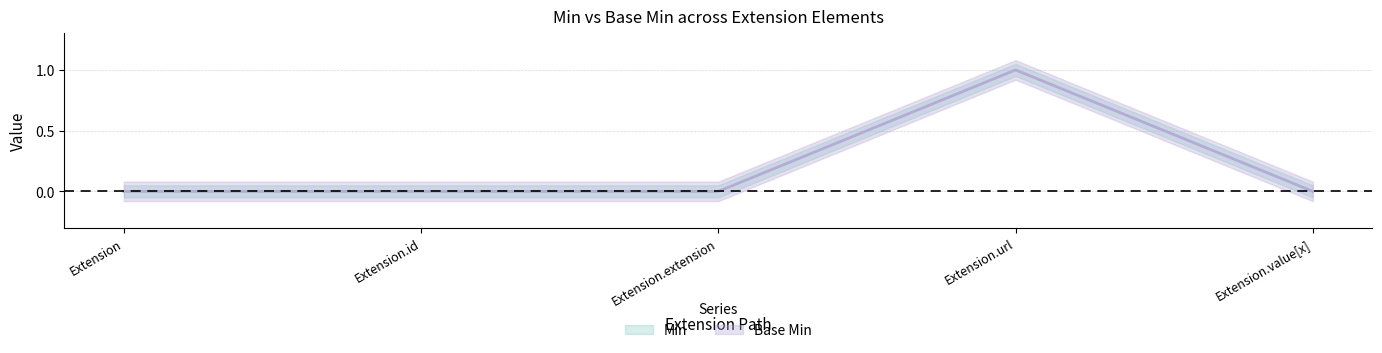

Reading left to right, transcribe all the data shown in this chart.

Min: 0	0	0	1	0
Base Min: 0	0	0	1	0